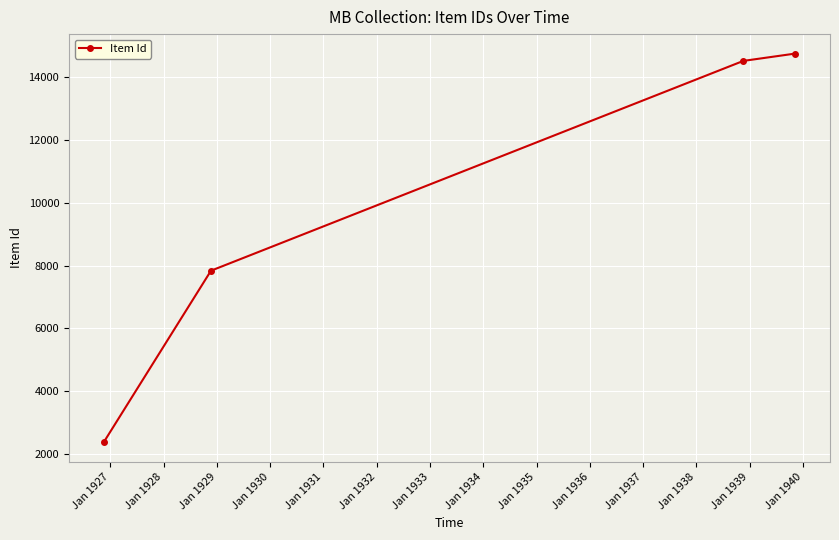

How many lines are shown in the chart?

1